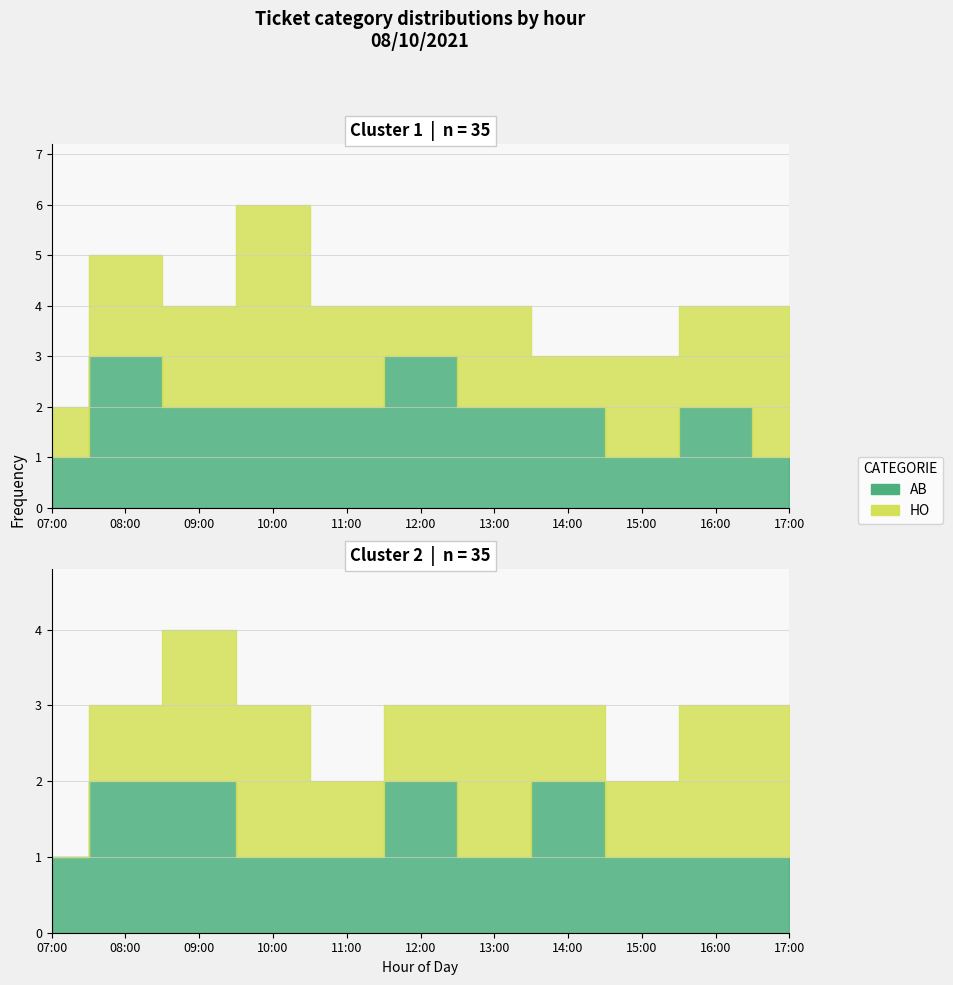

Which series has the widest spread of values?

HO